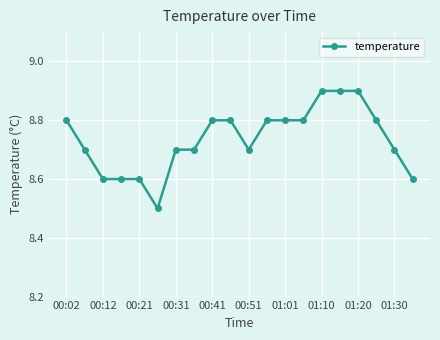

What is the value of the 3rd point from the left?

8.6